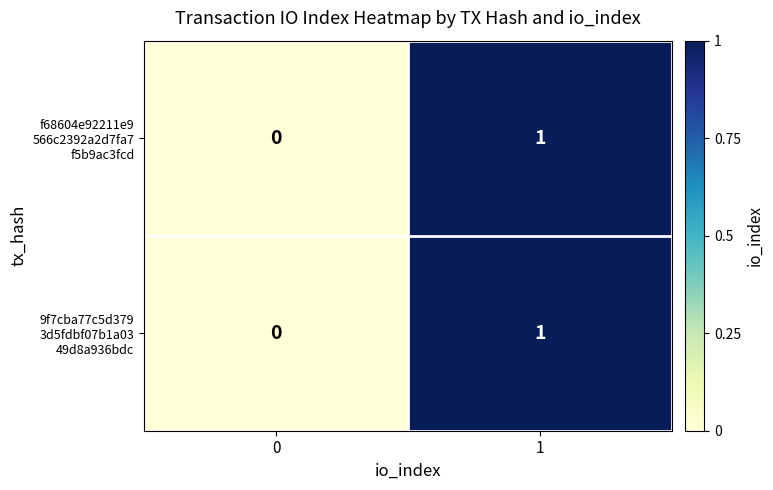

At 0, list the series in order from smallest to largest.

f68604e92211e9 566c2392a2d7fa7 f5b9ac3fcd, 9f7cba77c5d379 3d5fdbf07b1a03 49d8a936bdc